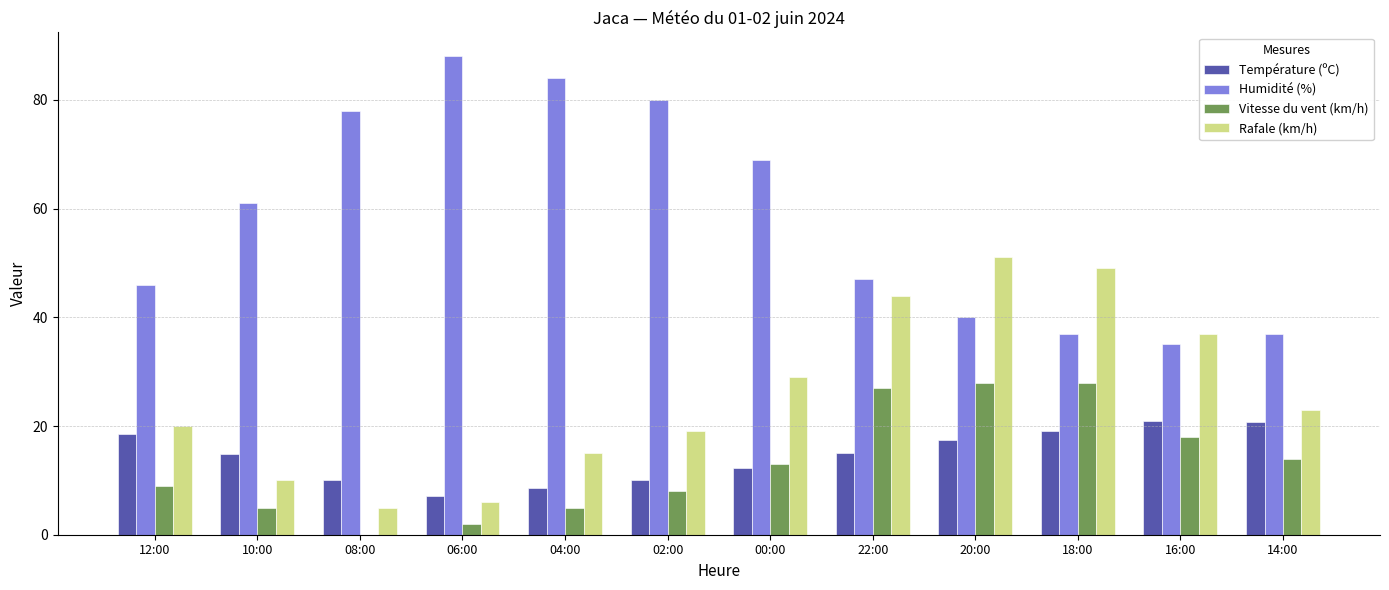

Is it true that Rafale (km/h) equals 10.2 at 06:00?

False